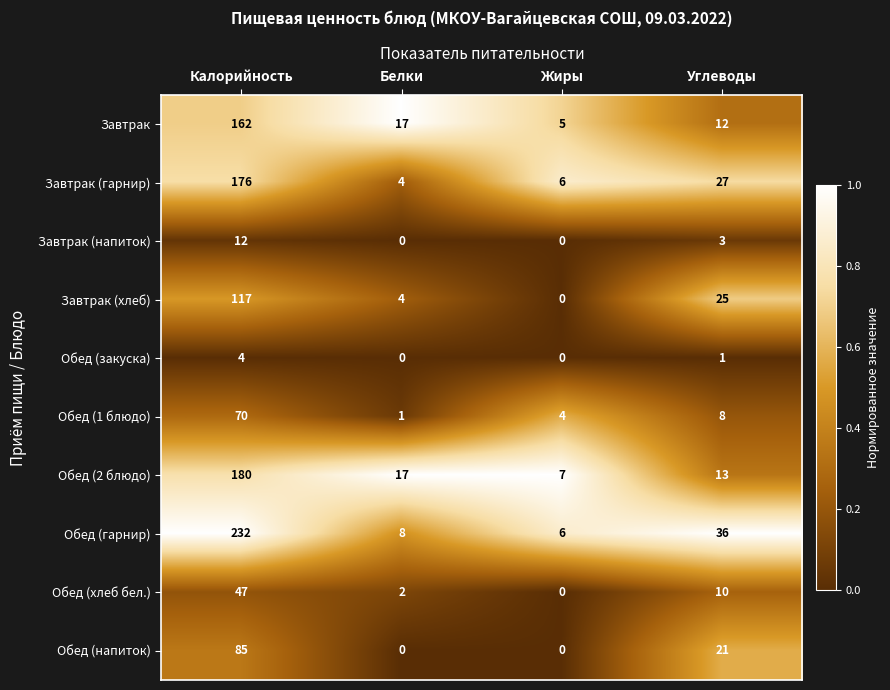

At which label does Завтрак first exceed 17?

Калорийность